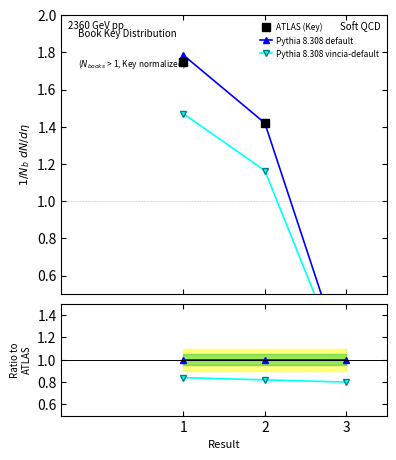

What is the sum of the default ratio values at 3 and 1?

2.0